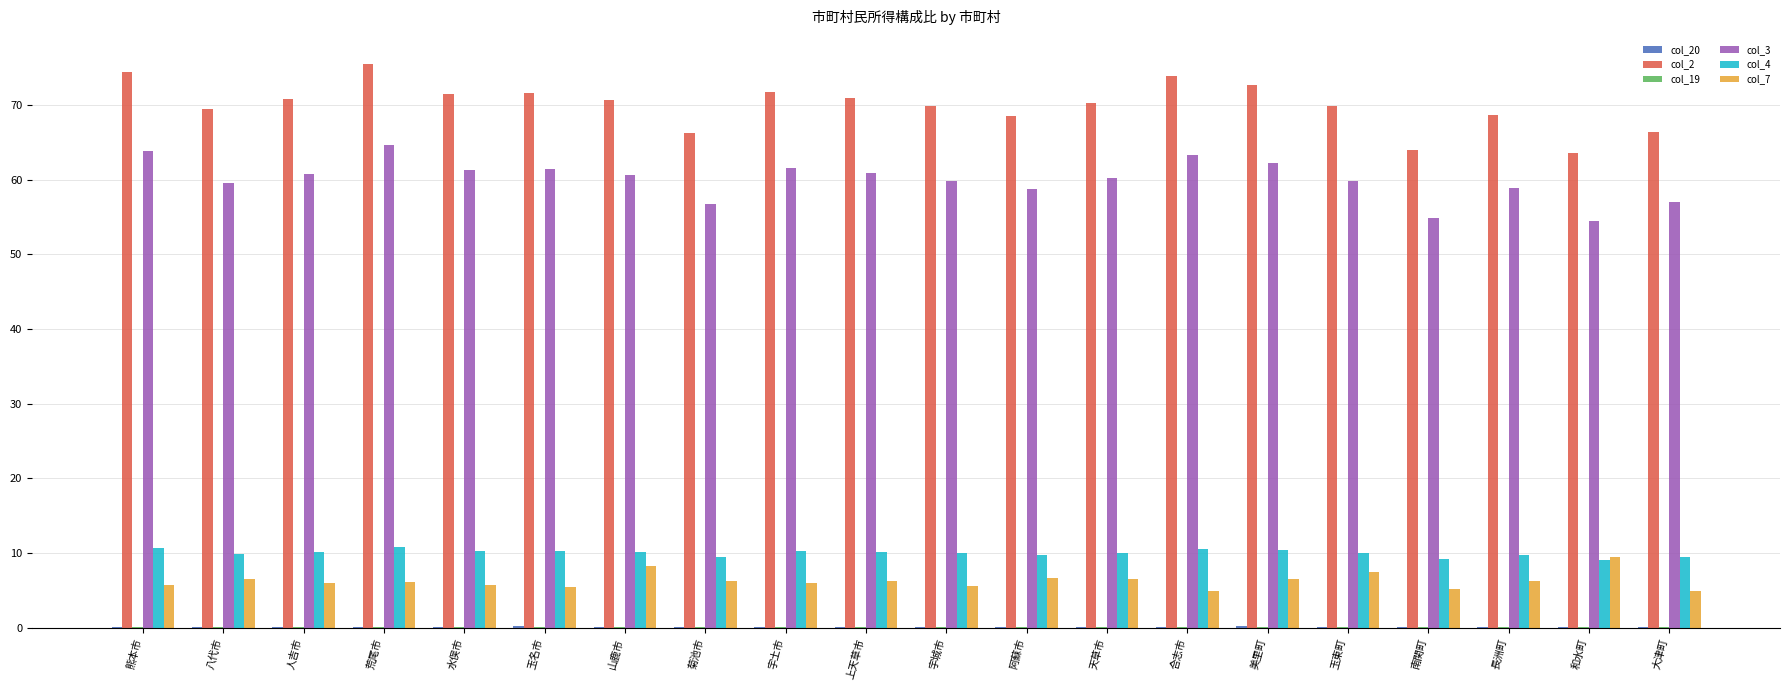

What is the greatest value displayed?

75.5